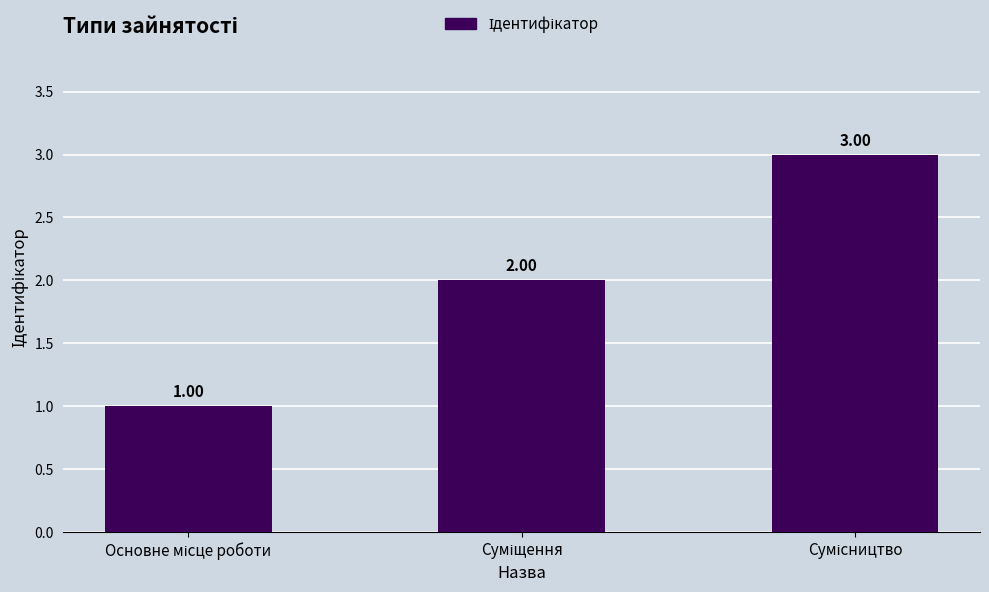

How many data points are less than 2?

1